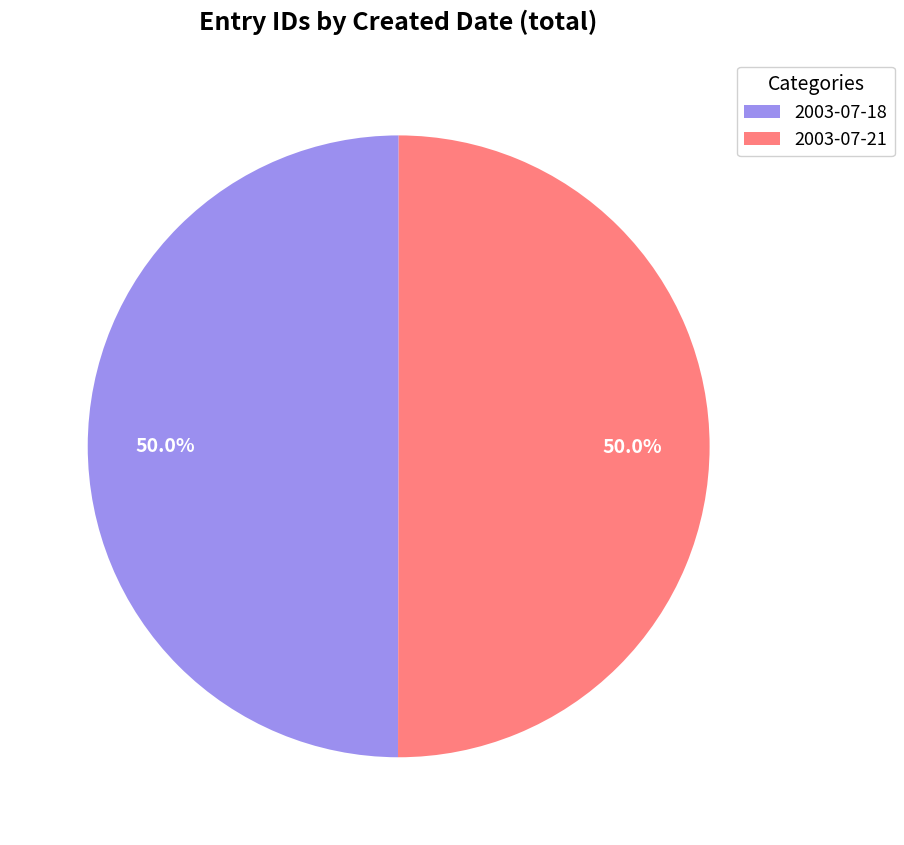

What percentage do 2003-07-21 and 2003-07-18 together represent?

100.0%